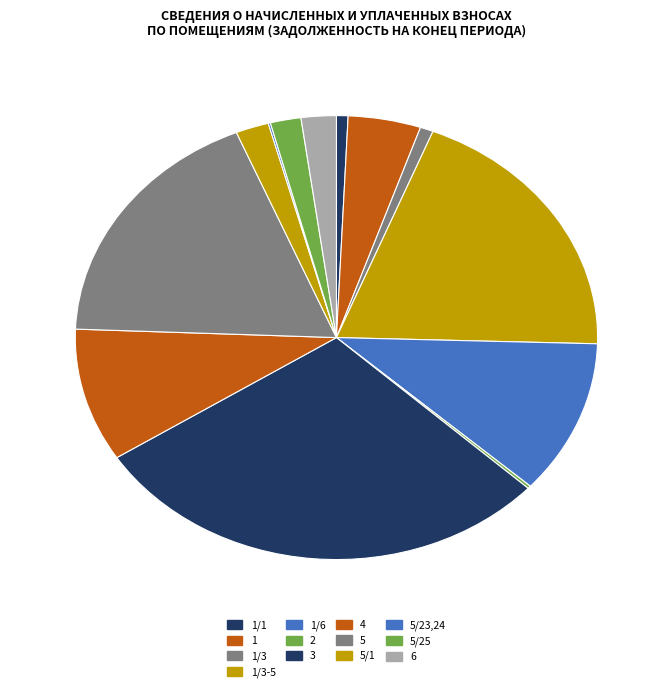

How many slices are in this pie chart?

13